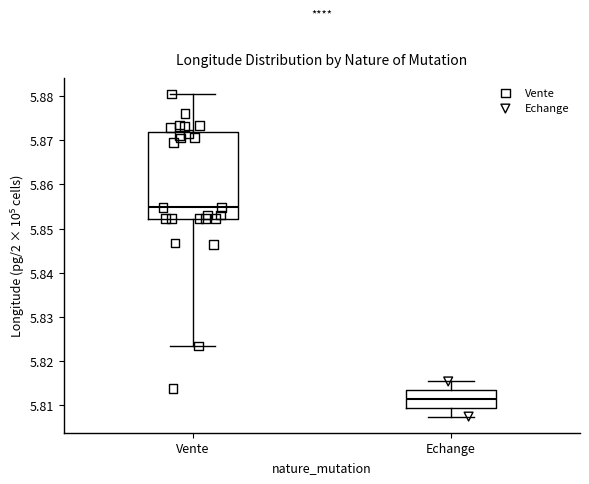

Reading left to right, read every box against the y-axis: the position of its median line, the range the box covers, and the ends of its whiskers. The values are not printed on the chart, so give them approximately, as read against the axis.

Vente: median 5.855, box 5.852 to 5.872, whiskers 5.823 to 5.880
Echange: median 5.811, box 5.809 to 5.813, whiskers 5.807 to 5.815